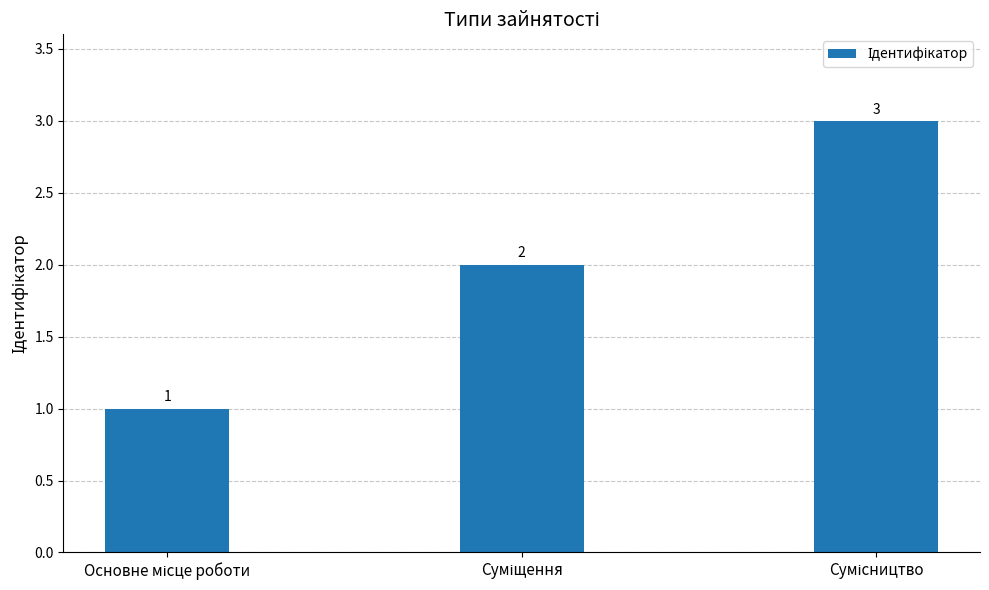

What is the greatest value displayed?

3